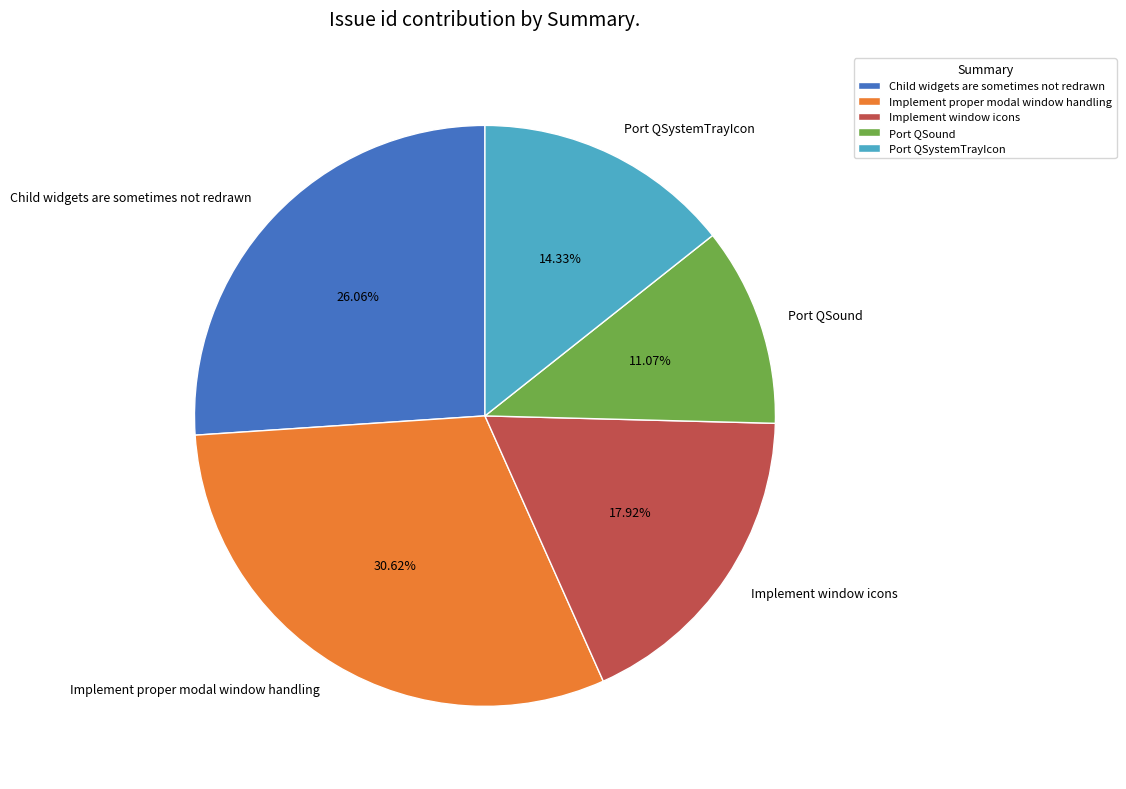

Which slice is the largest?

Implement proper modal window handling